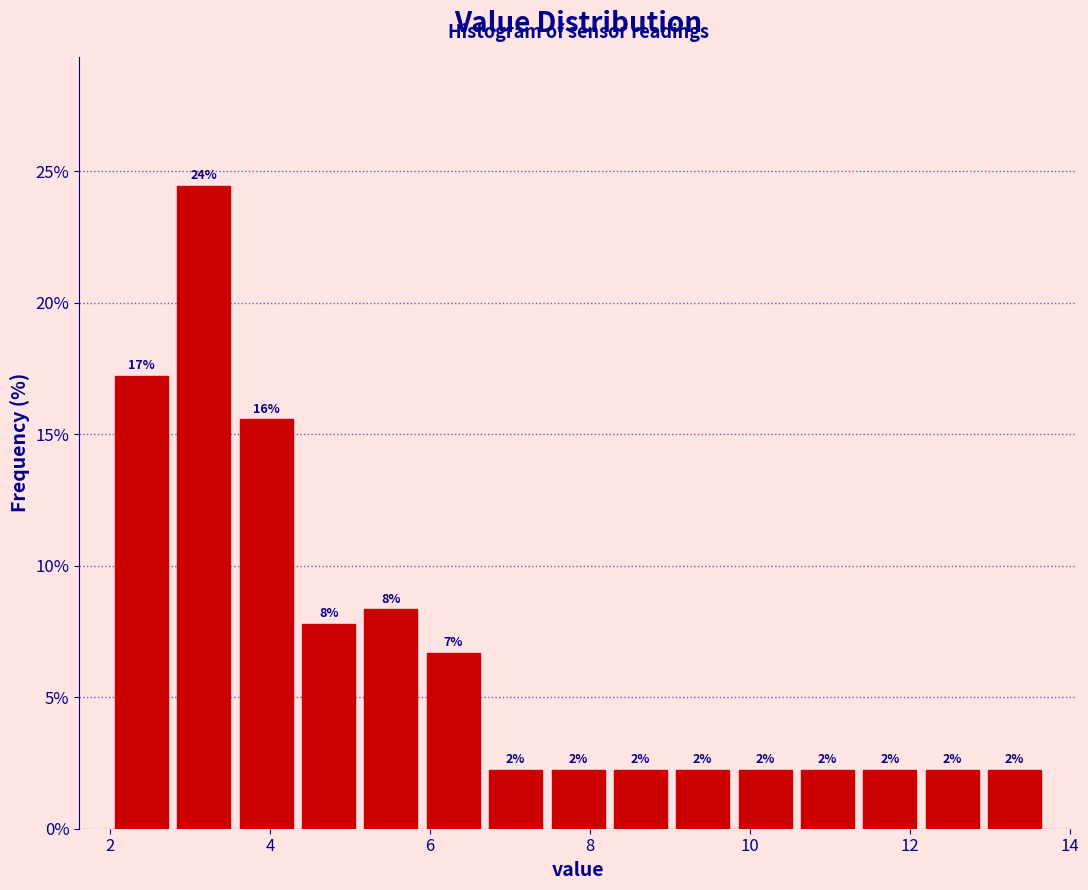

Around what value on the x-axis is the tallest bar? Give the approximate position of its centre, as read against the axis.

3.2